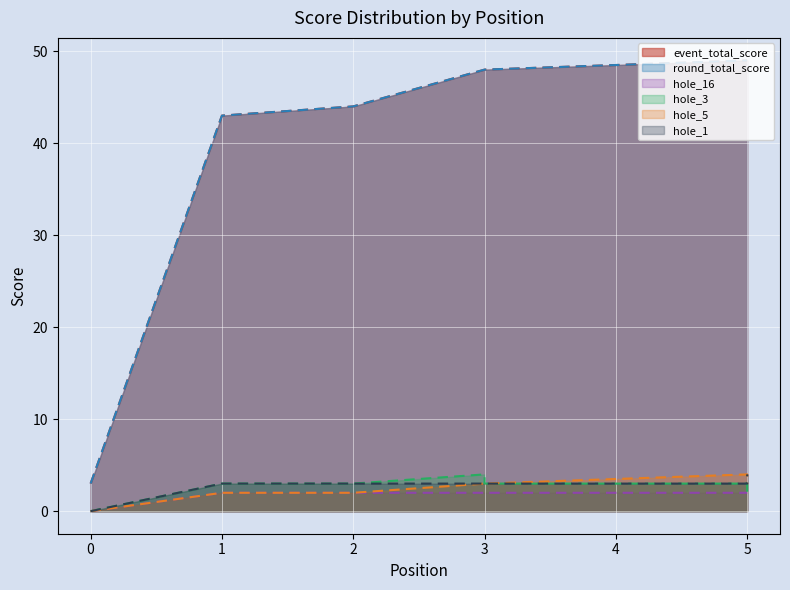

True or false: event_total_score and hole_3 cross at least once.

False